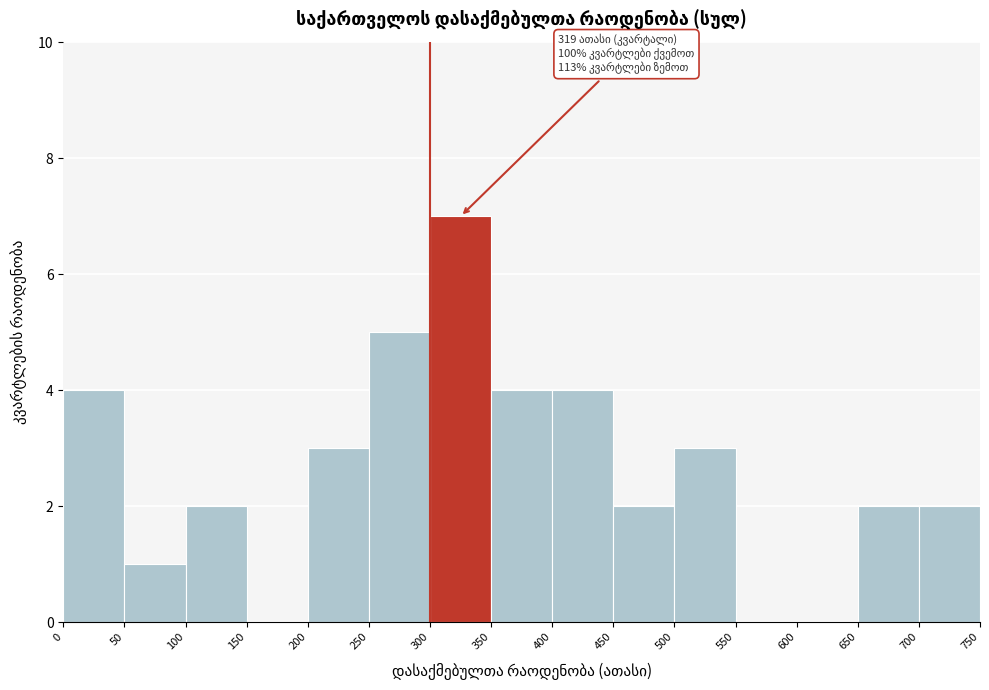

Which range on the x-axis has the tallest bar?

300 to 350